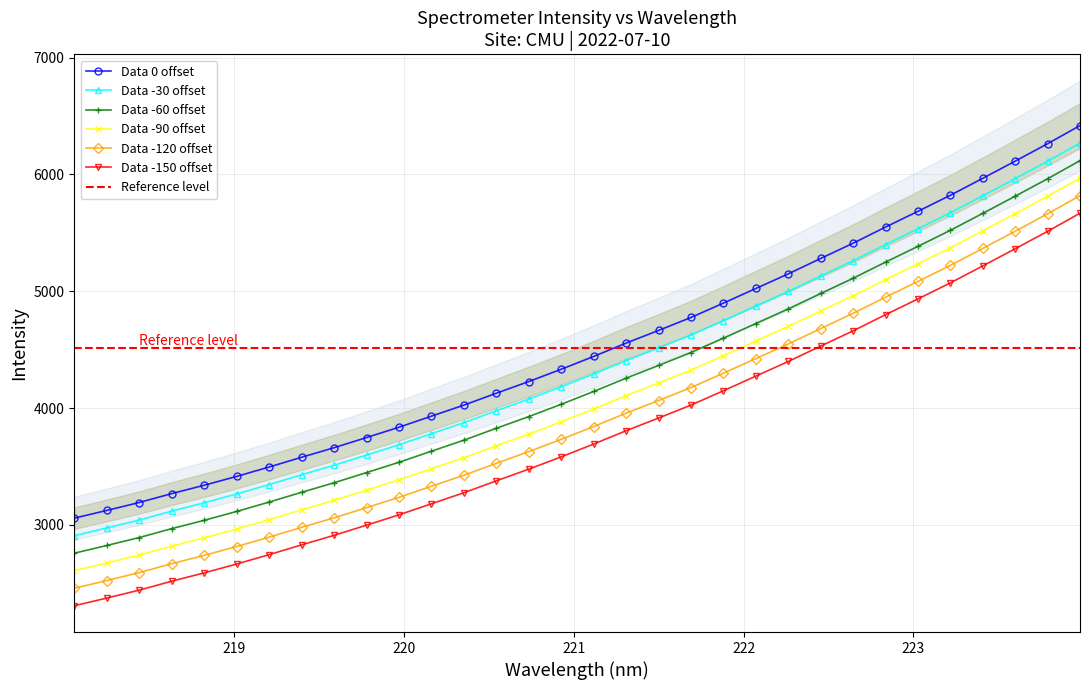

True or false: Data -60 offset and Data -120 offset cross at least once.

False